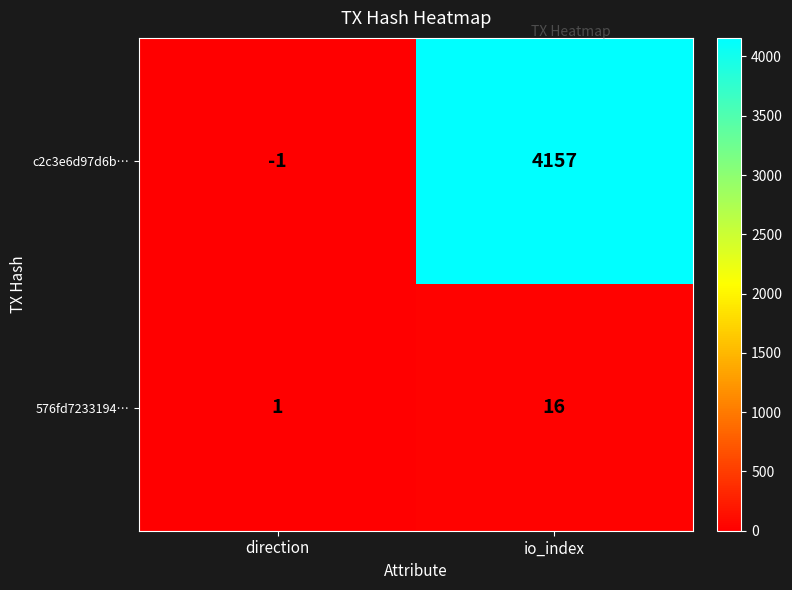

At which label is 576fd7233194… closest to 8?

direction